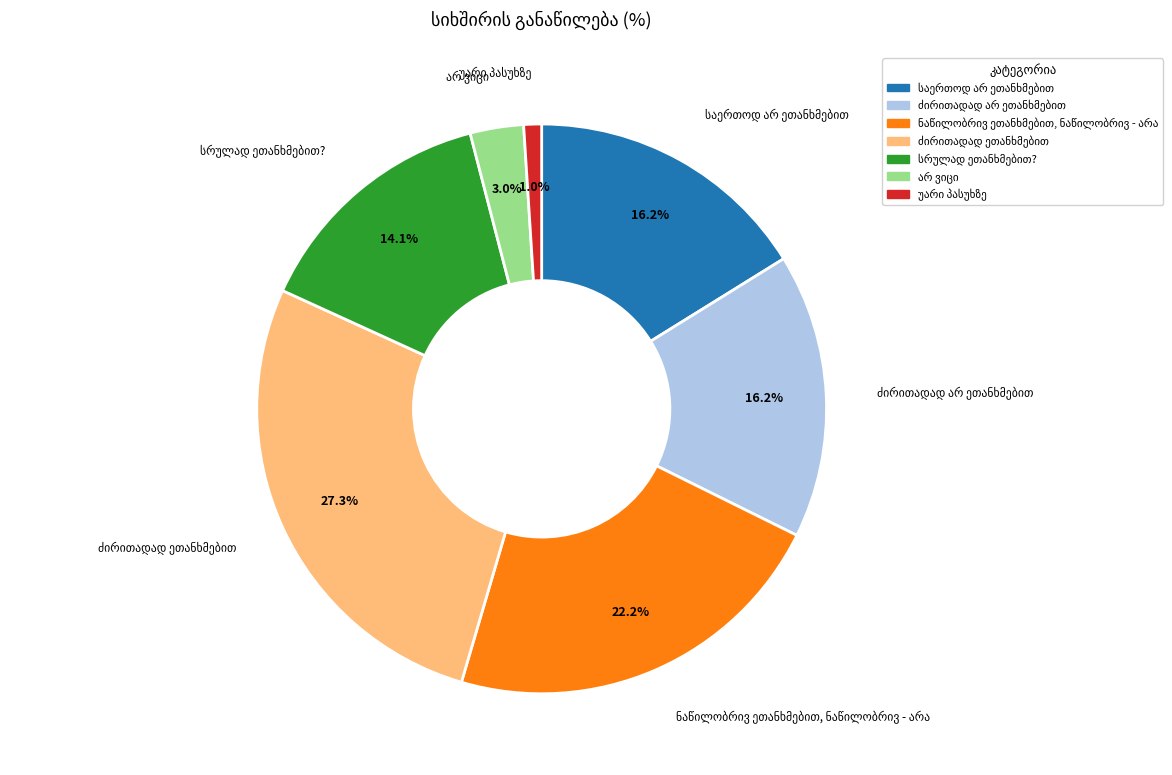

Does any single category account for the majority?

No